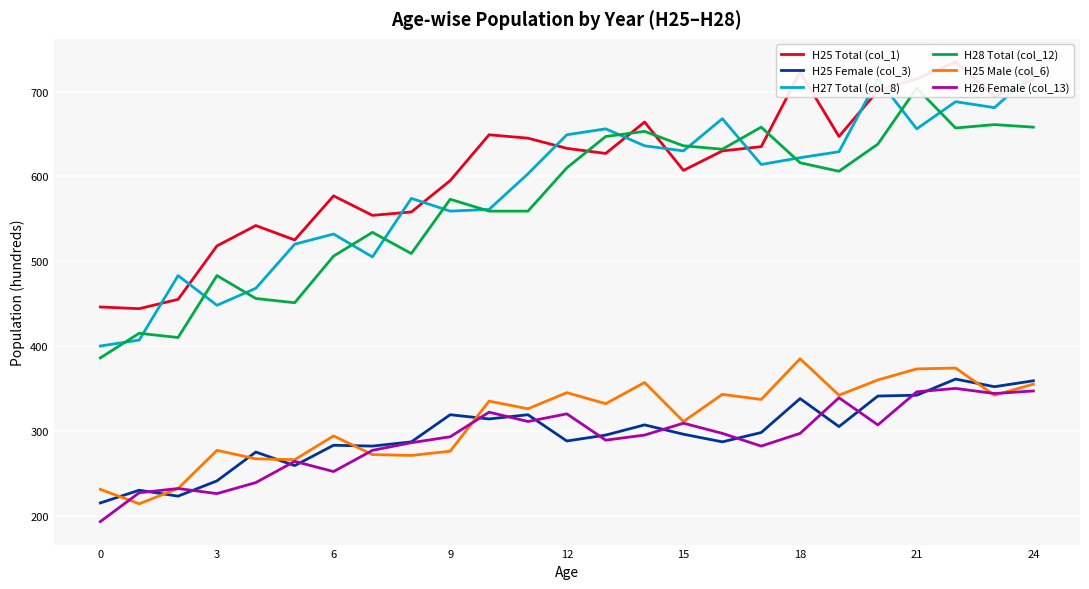

What are all the series names shown in the legend?

H25 Total (col_1), H25 Female (col_3), H27 Total (col_8), H28 Total (col_12), H25 Male (col_6), H26 Female (col_13)